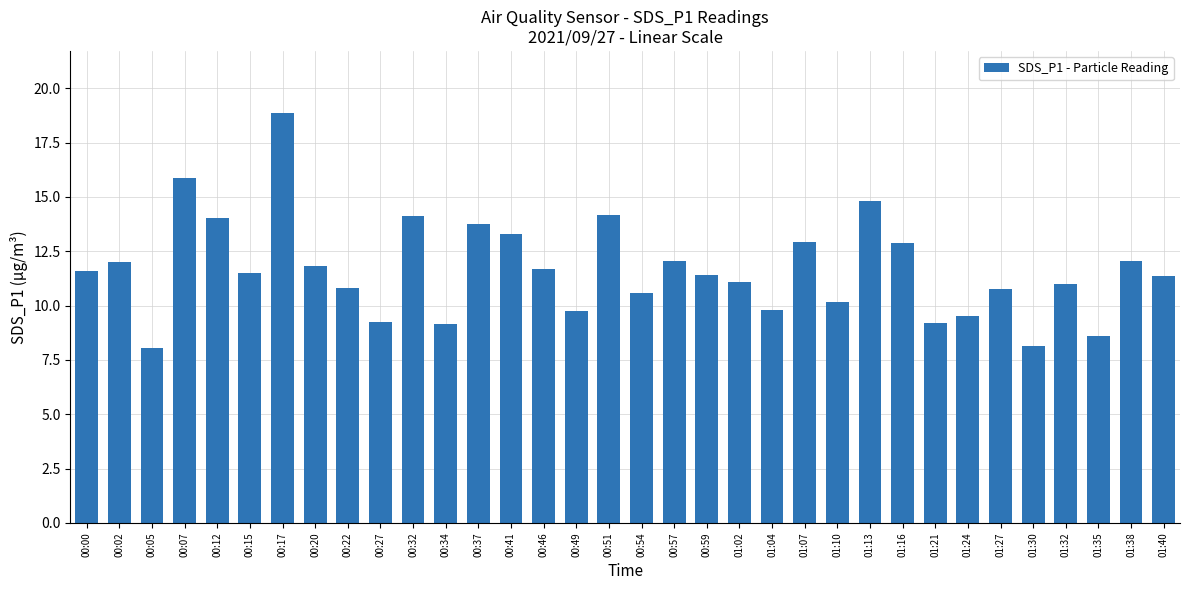

What is the change in value from 00:20 to 00:27?

-2.6